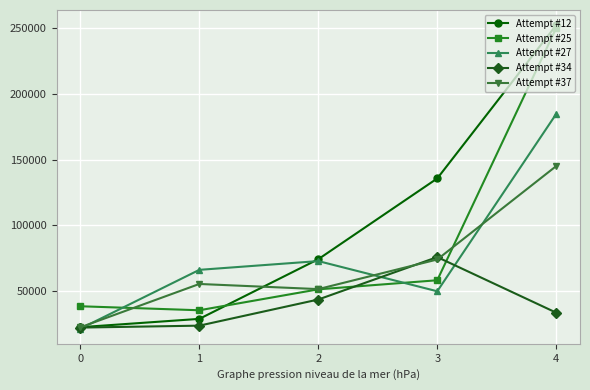

Reading left to right, list all the values displayed in this chart.

Attempt #12: 0=22359	1=28689	2=74161	3=135703	4=252481
Attempt #25: 0=38301	1=35250	2=51199	3=58116	4=250320
Attempt #27: 0=21257	1=66048	2=72723	3=49719	4=184840
Attempt #34: 0=22052	1=23525	2=43444	3=75776	4=33414
Attempt #37: 0=22266	1=55289	2=51373	3=73932	4=145113